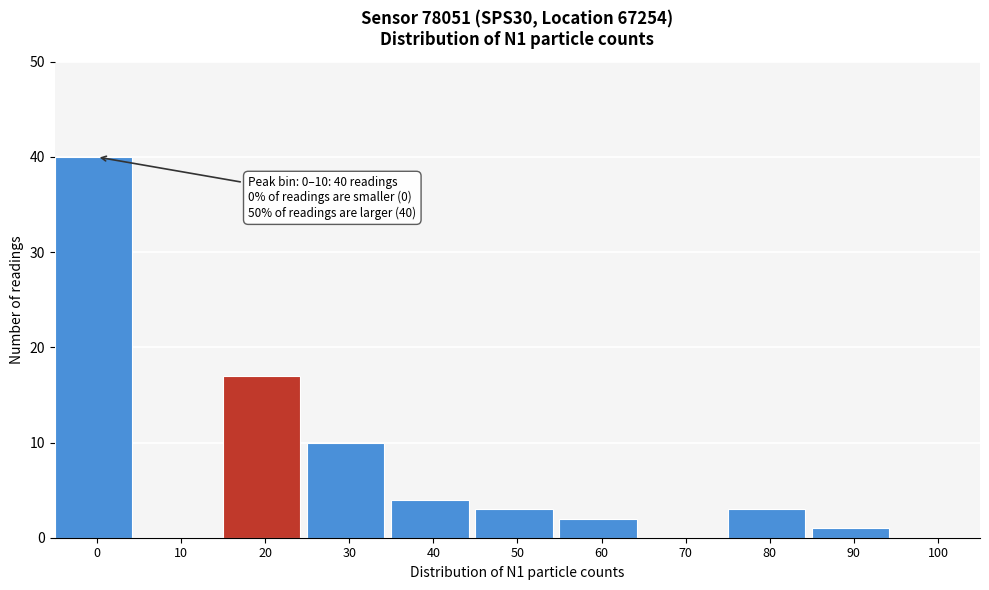

Reading left to right, what are all the values shown in this chart?

0=40	10=0	20=17	30=10	40=4	50=3	60=2	70=0	80=3	90=1	100=0